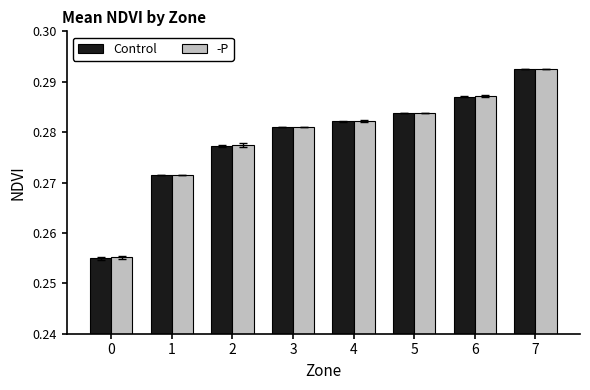

What is the sum of all -P values?

2.2